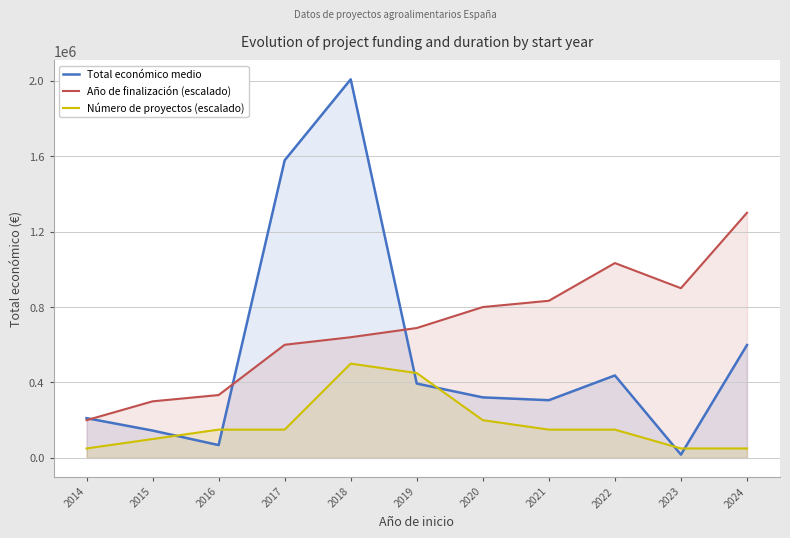

True or false: Número de proyectos (escalado) has more than 2 interior local peaks.

False